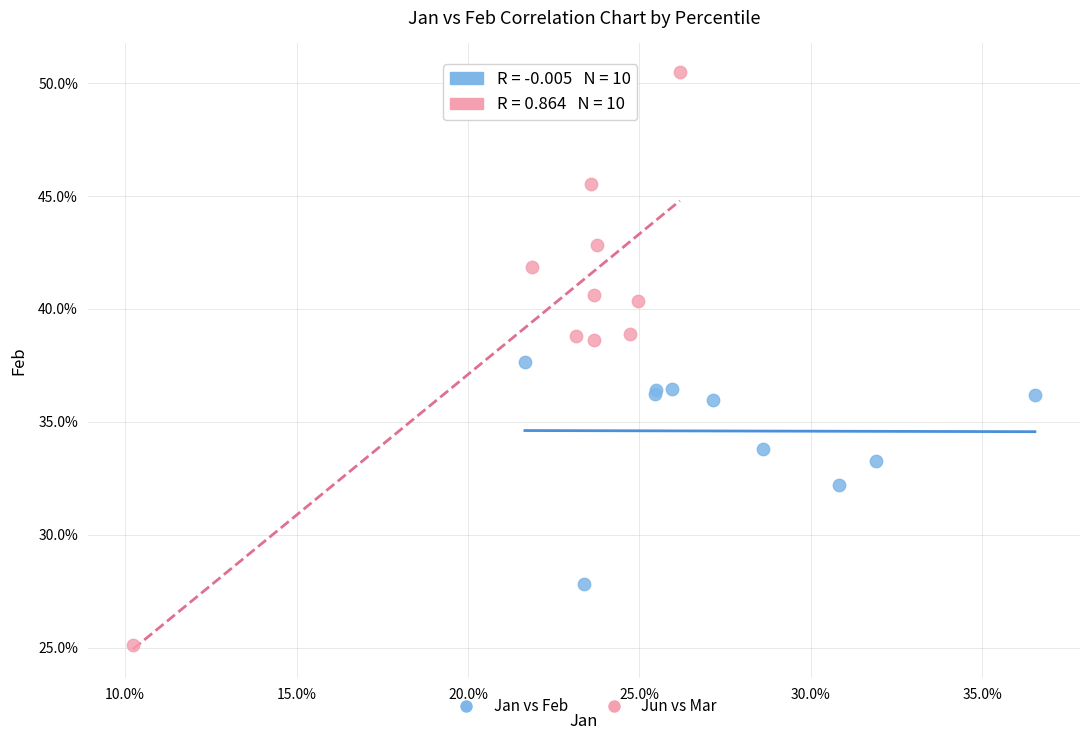

Which series contains the lowest Y value?

Jun vs Mar